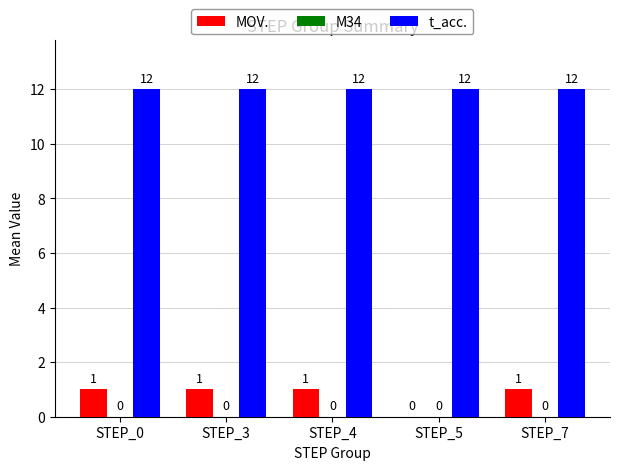

The t_acc. series shows 21 at STEP_3. True or false?

False